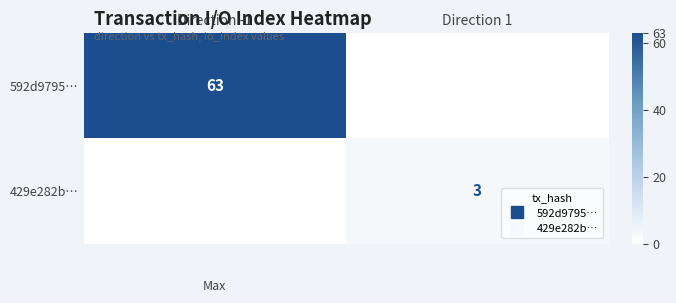

What is the sum of all 592d9795… values?

63